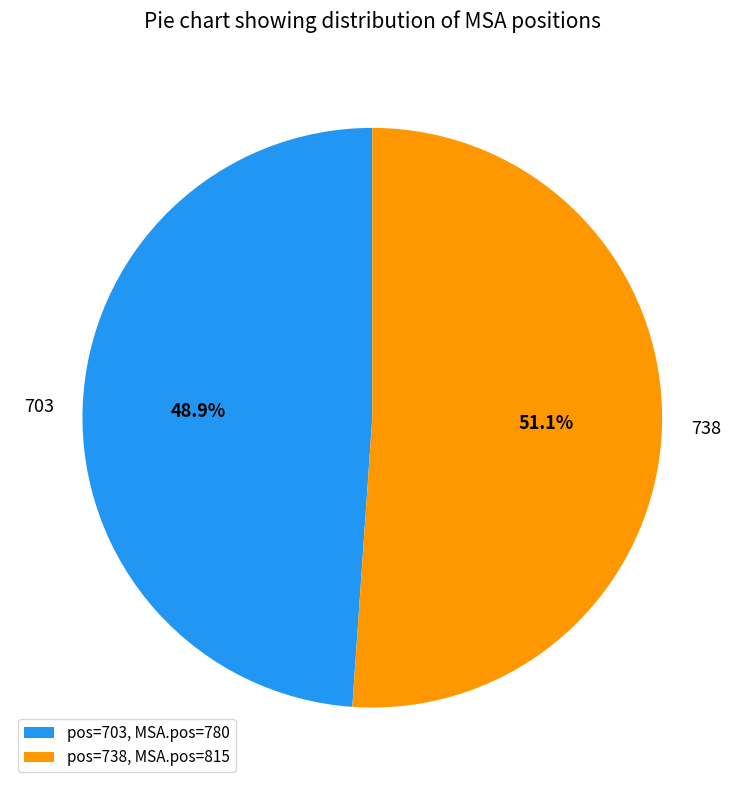

To the nearest percent, what is the combined percentage of 738 and 703?

100%